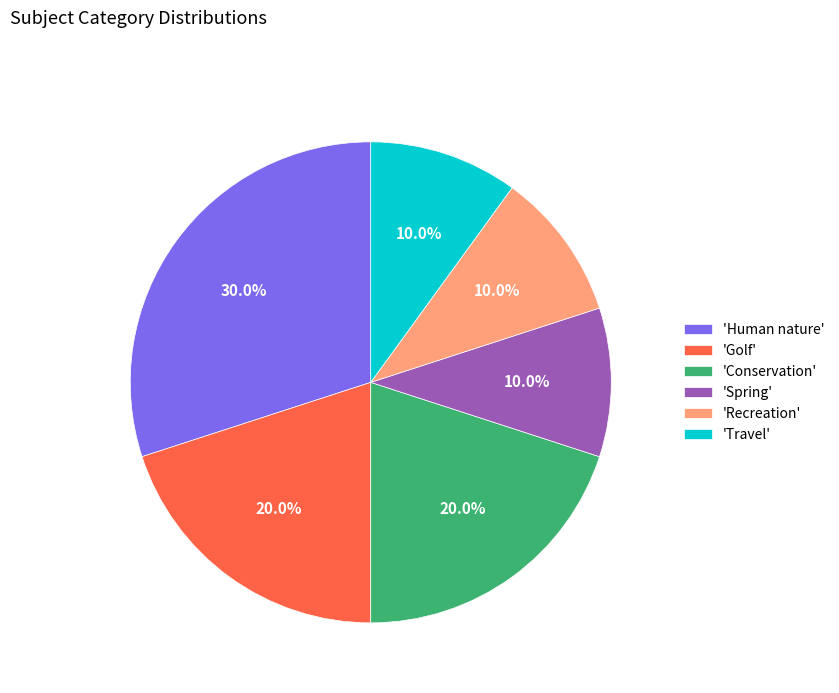

What is the largest slice in the pie chart?

'Human nature'